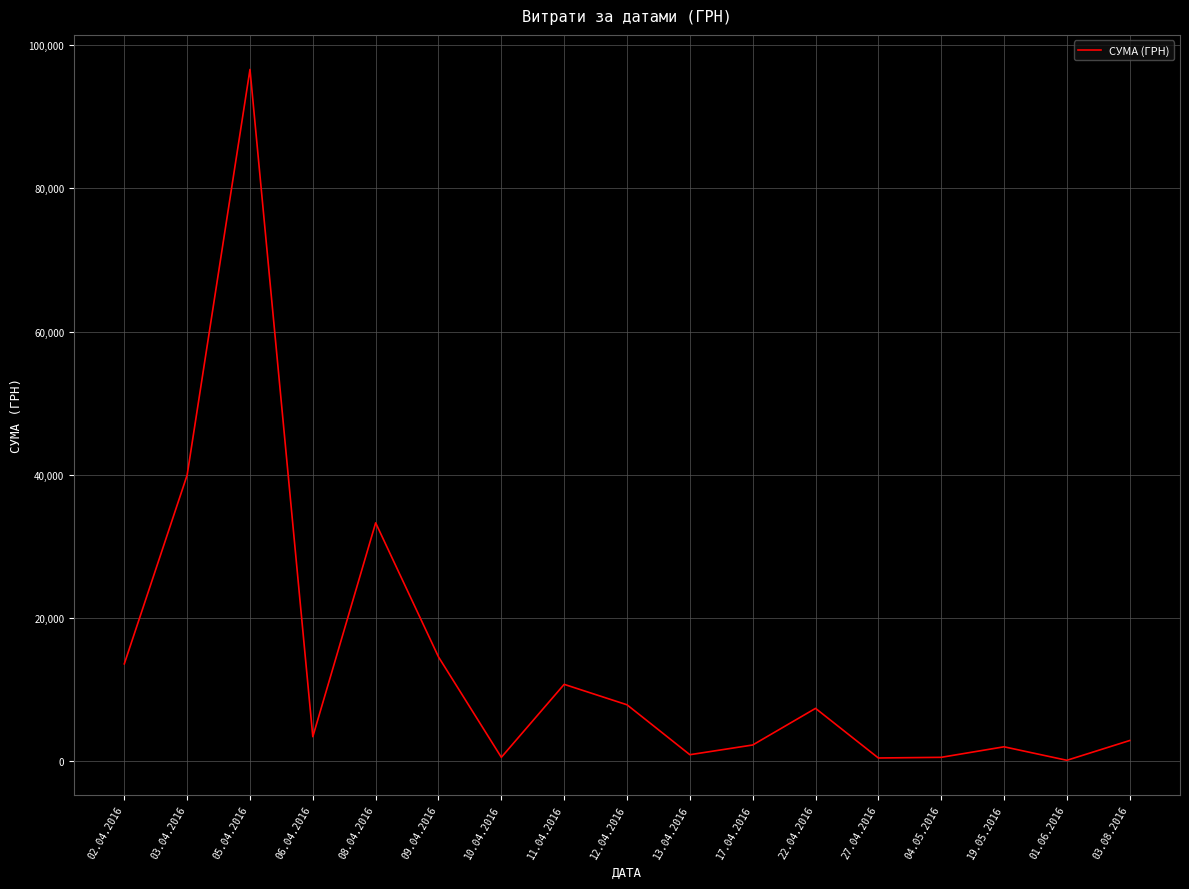

What is the change in value from 06.04.2016 to 01.06.2016?

-3299.1